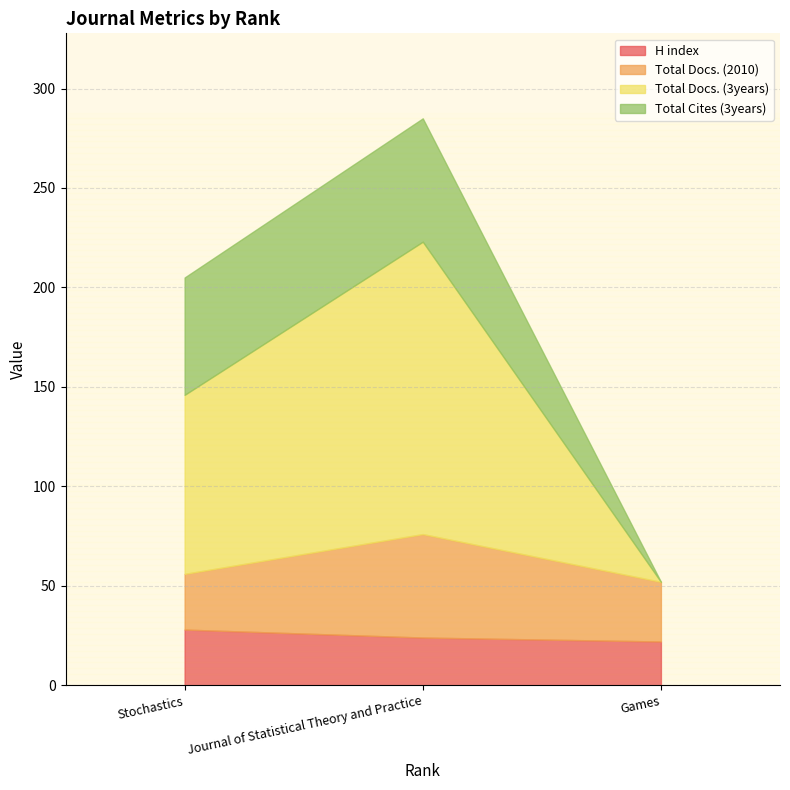

At which category is the sum across all series the highest?

Journal of Statistical Theory and Practice